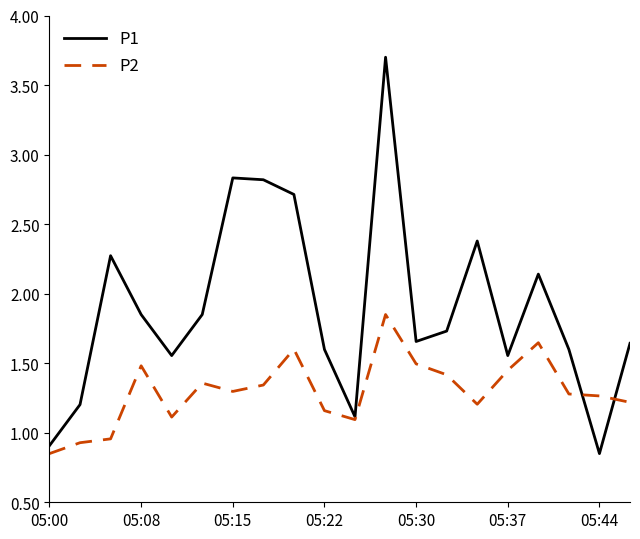

Which series has the largest total across all categories?

P1